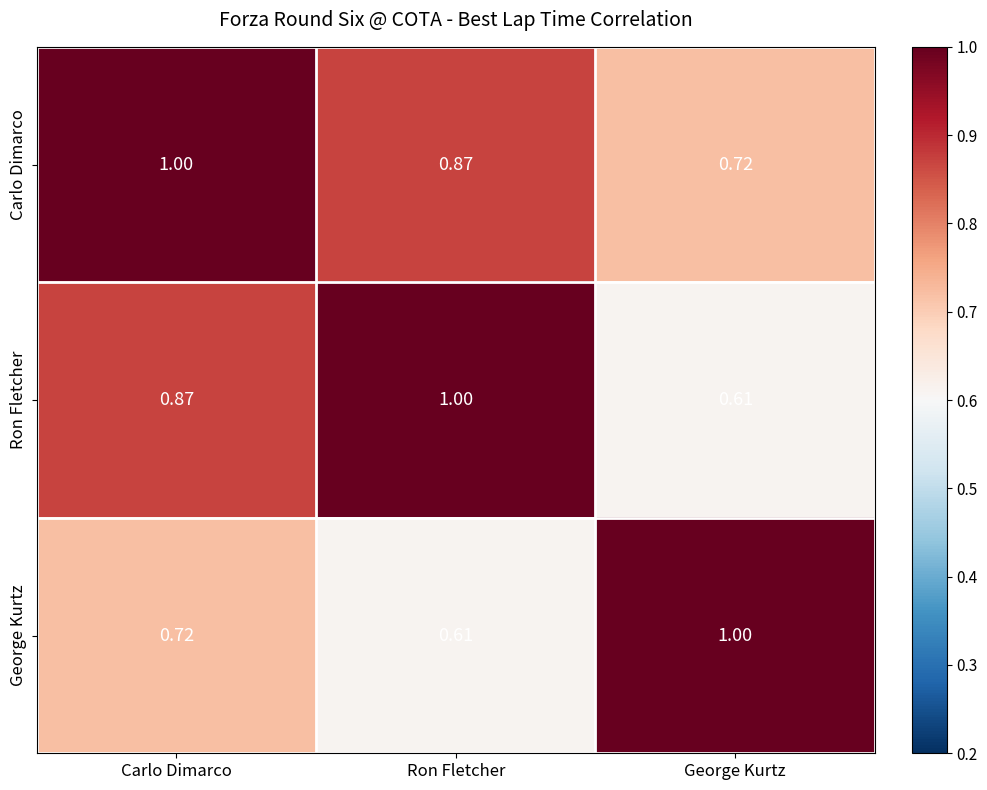

What is the spread (max minus min) of values at Carlo Dimarco?

0.3